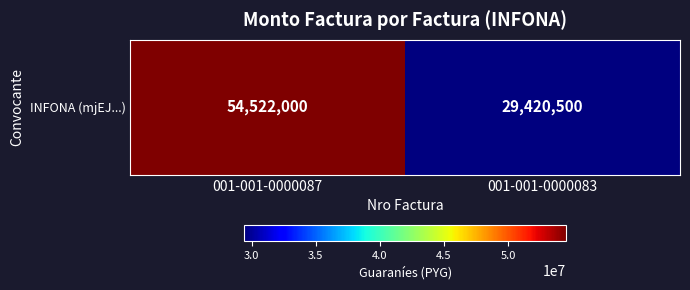

How many series are shown in this chart?

1